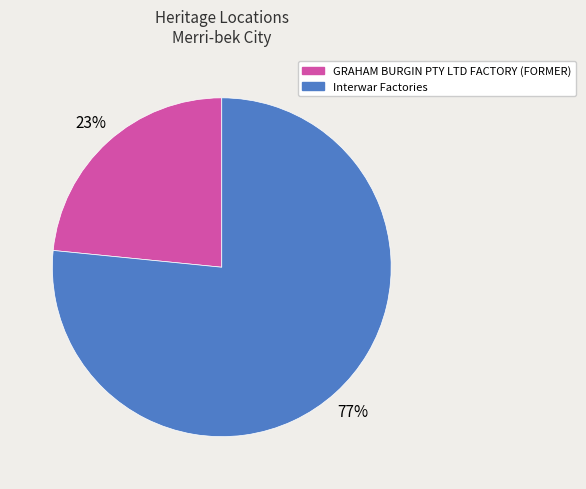

How many segments does this pie chart have?

2